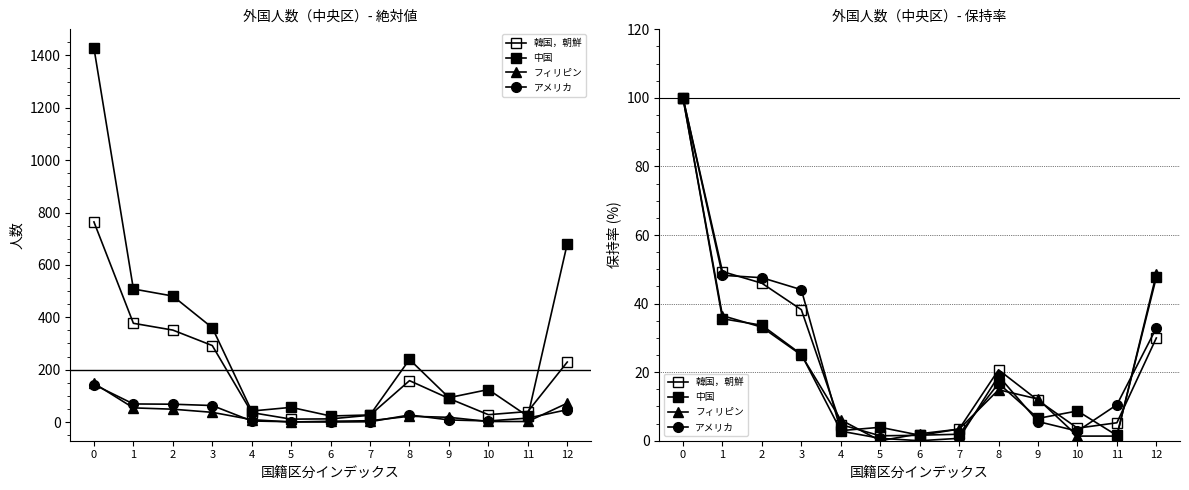

What is the difference between the maximum and minimum values in the フィリピン series?

100.0